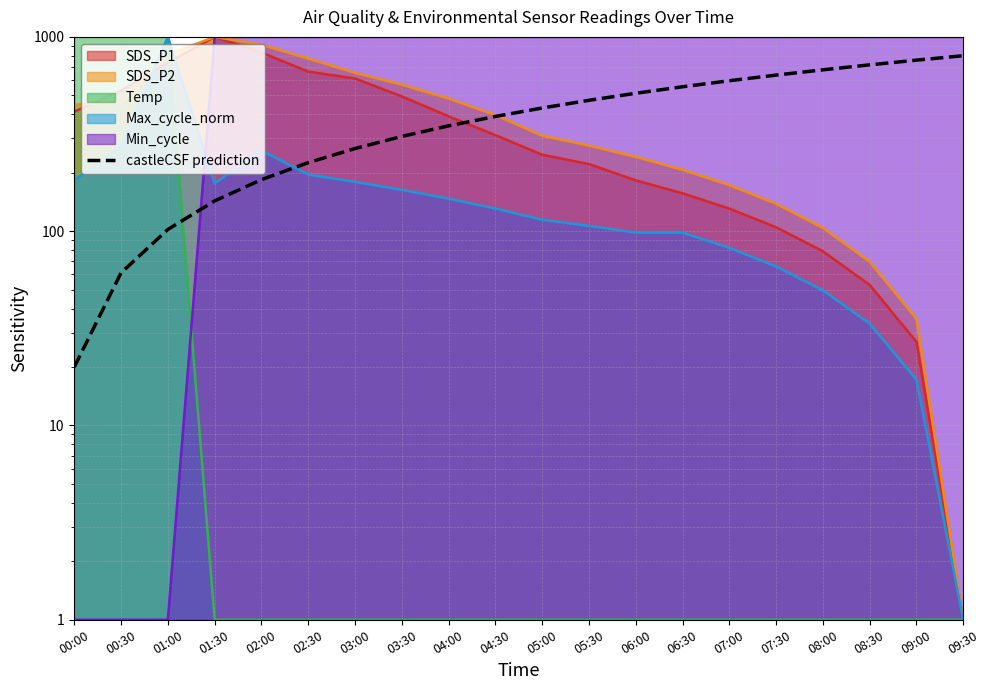

Which label corresponds to the largest value in the chart?

09:30